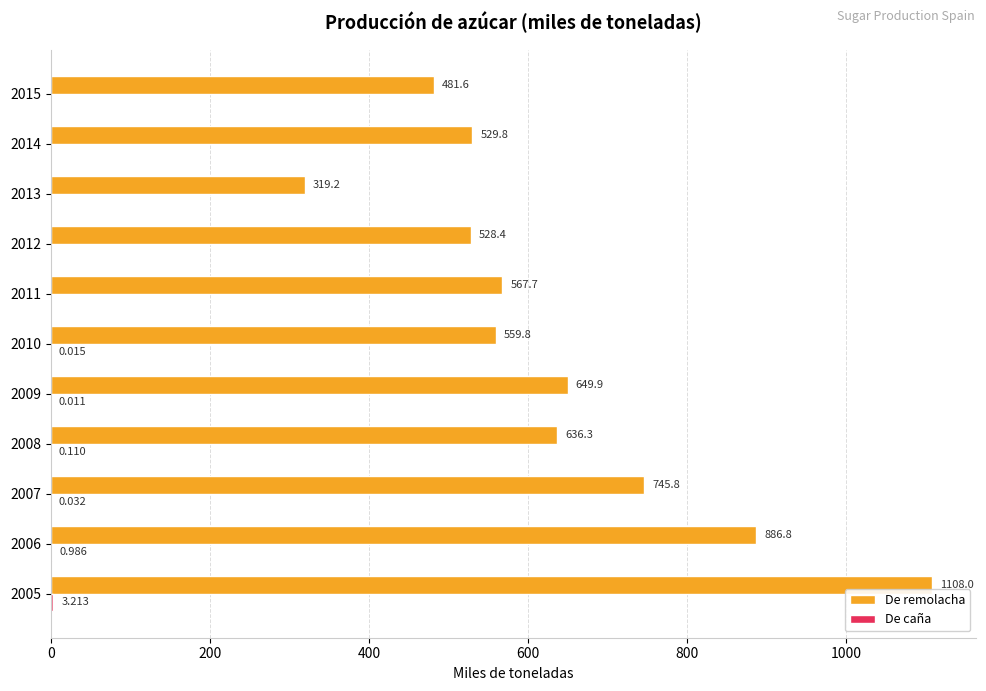

How many categories are shown in the chart?

11